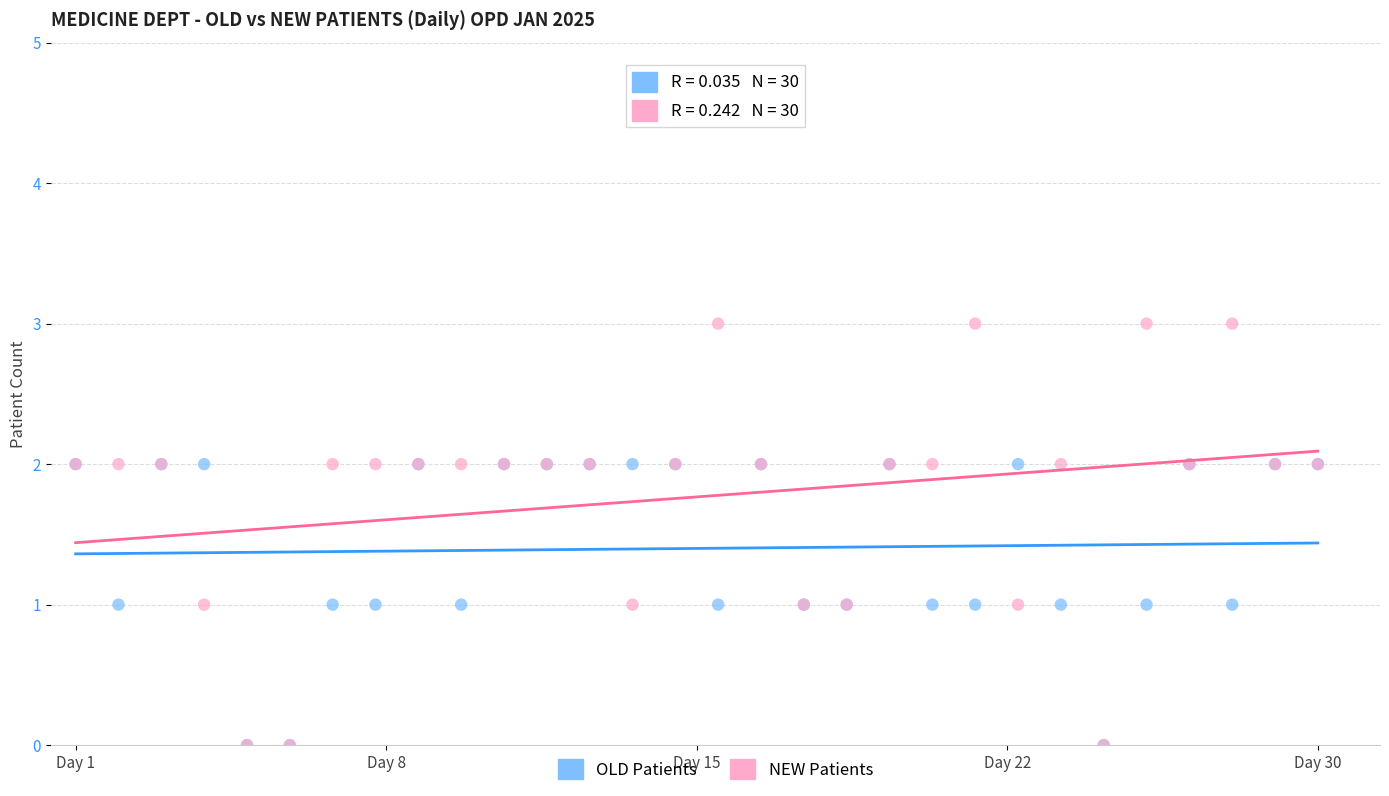

Which series has the largest Y range (max minus min)?

NEW Patients